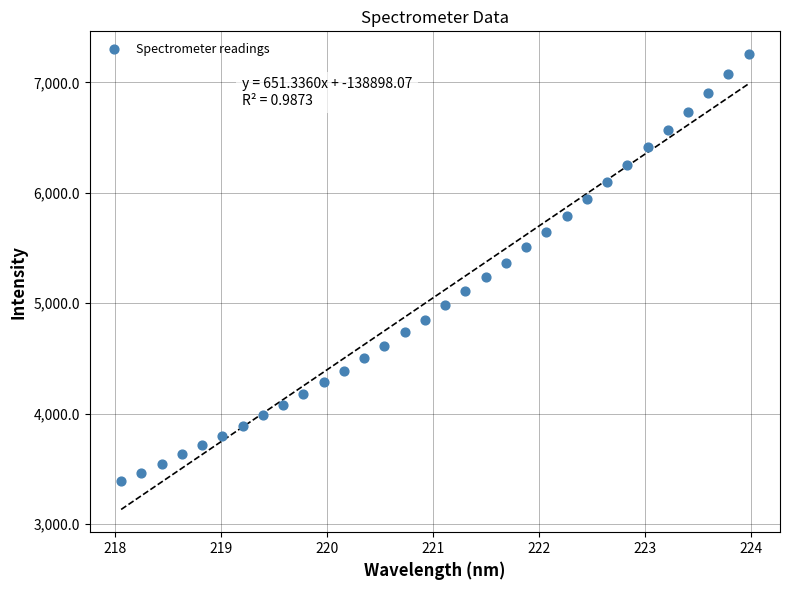

What is the range of X values (max minus min)?

5.9